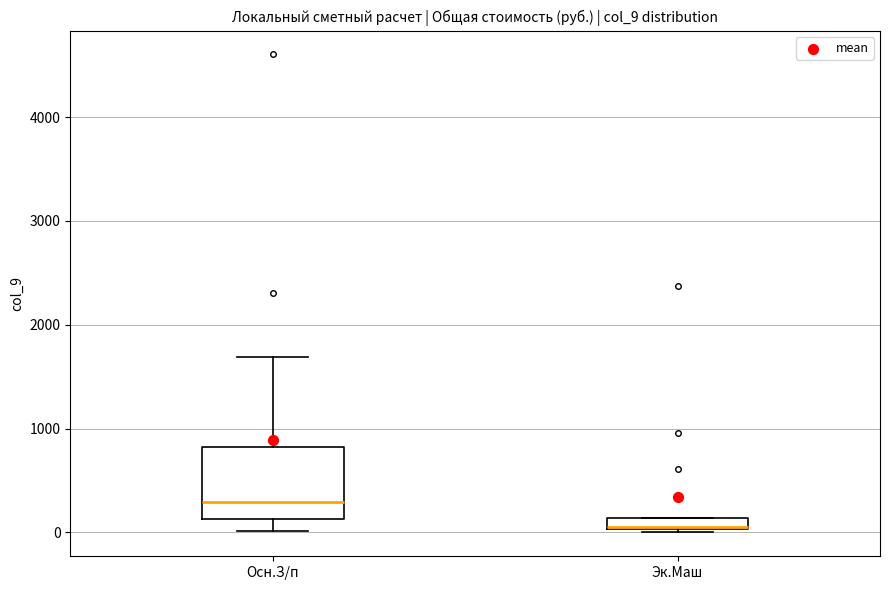

Which box's median line is the highest?

Осн.З/п